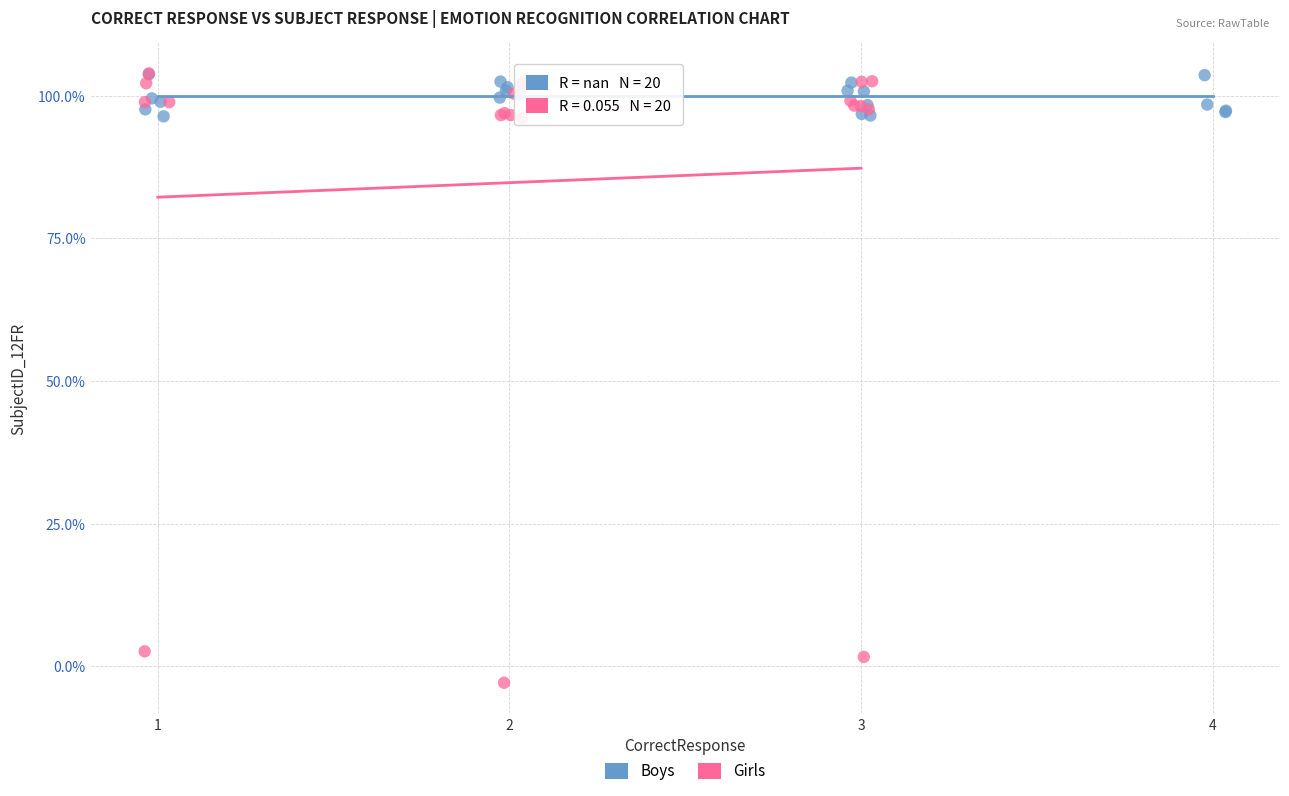

What are all the series names shown in the legend?

Boys, Girls